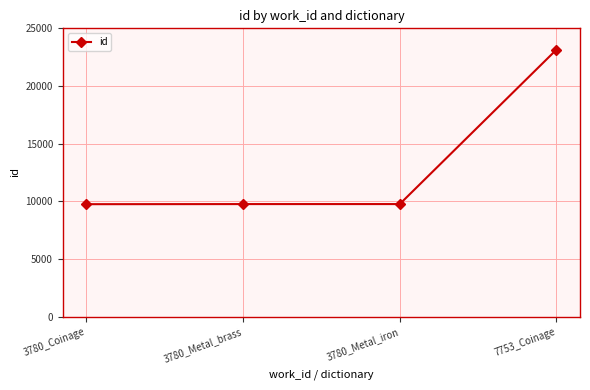

What is the average value?

13108